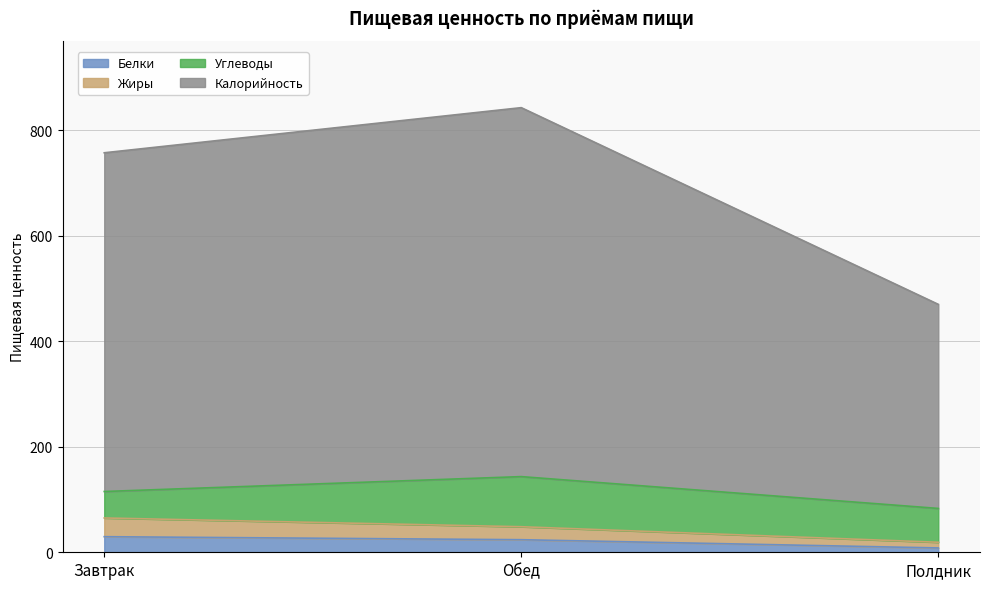

Does the chart have visible grid lines?

Yes